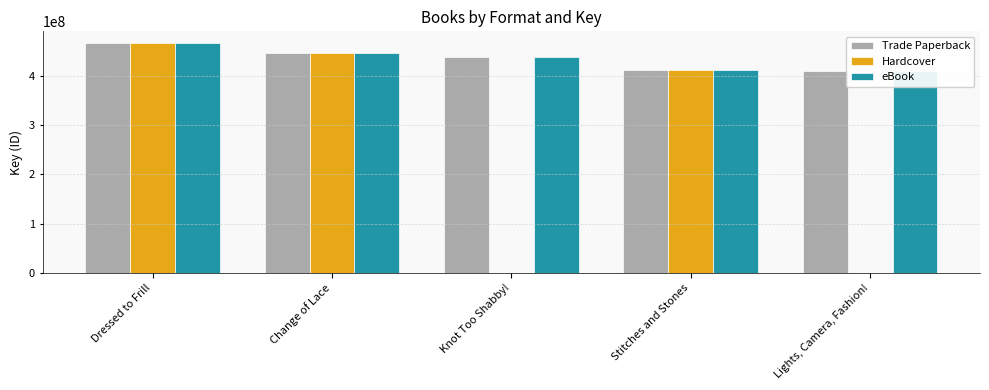

How many values in the eBook series are below 437575311?

2